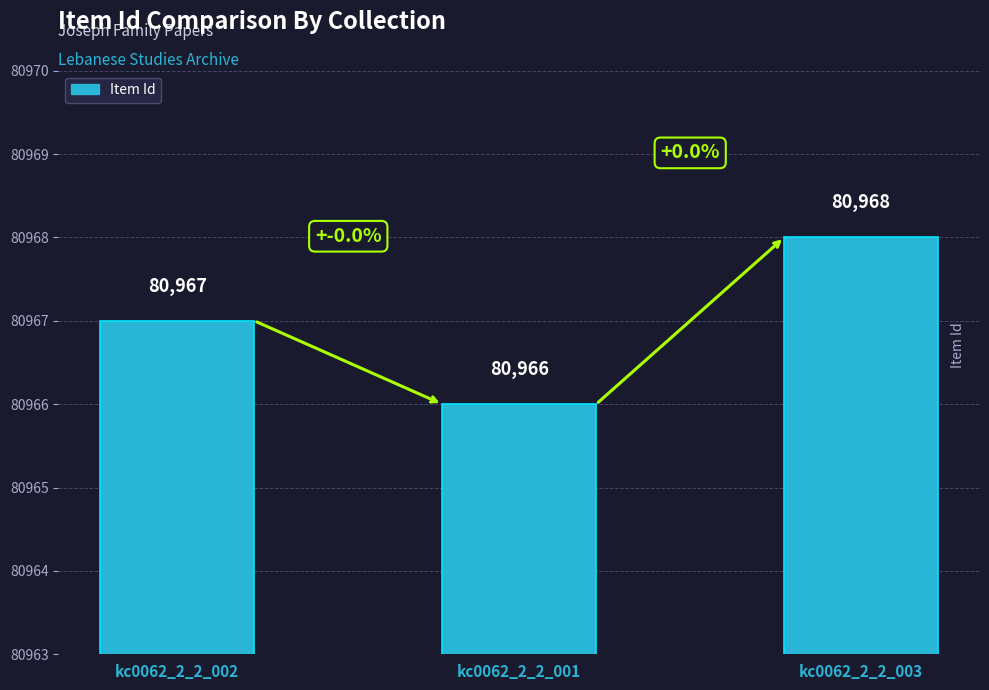

How many values are between 80966 and 80968?

3